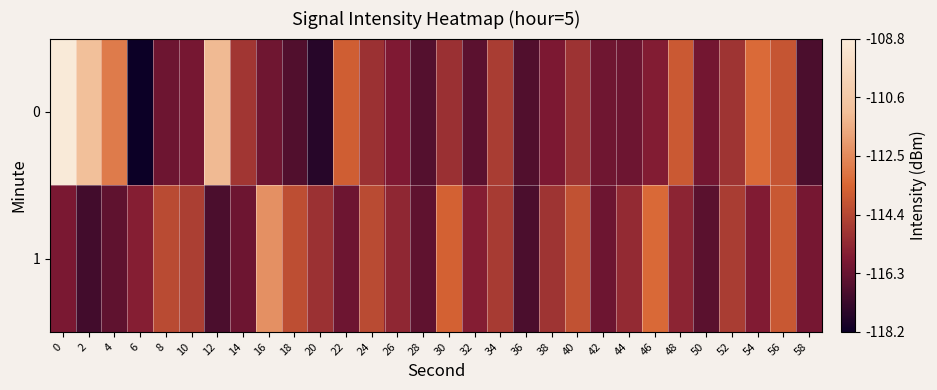

Which has a higher value, 42 or 24?

24